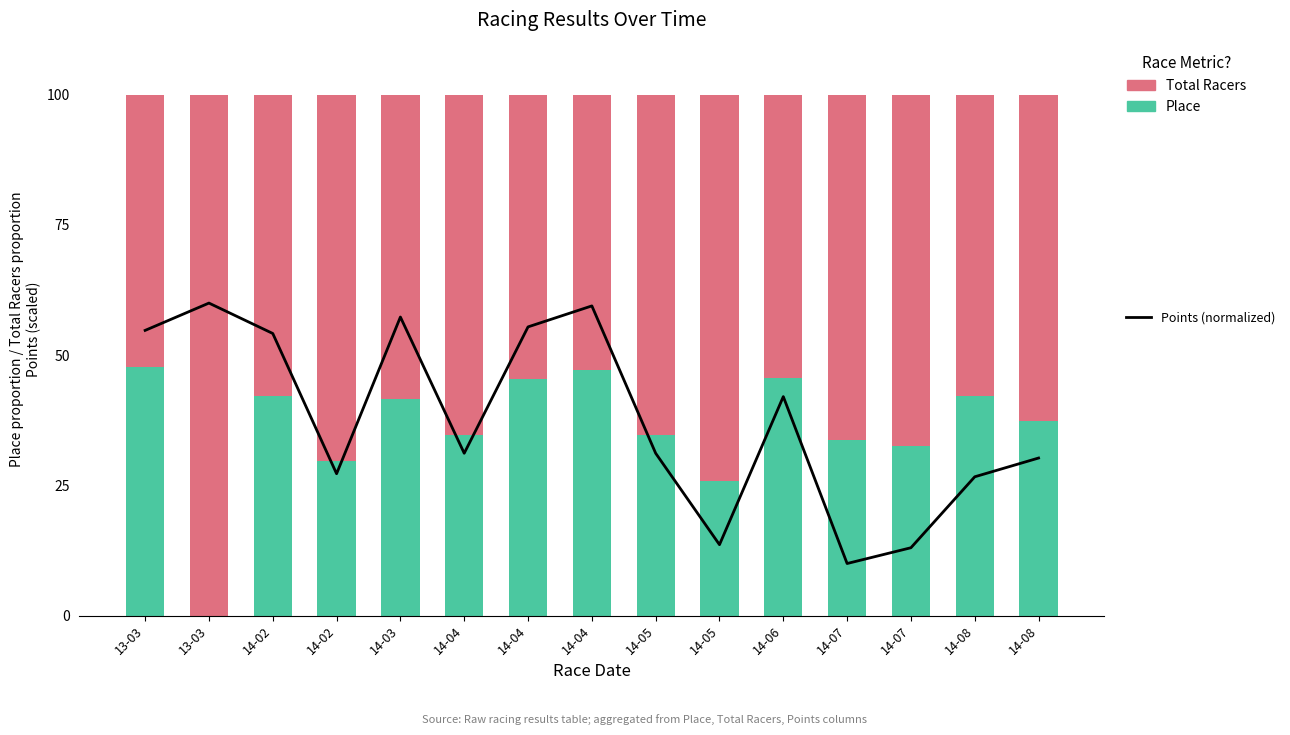

Is it true that Place equals 67.8 at 14-03?

False